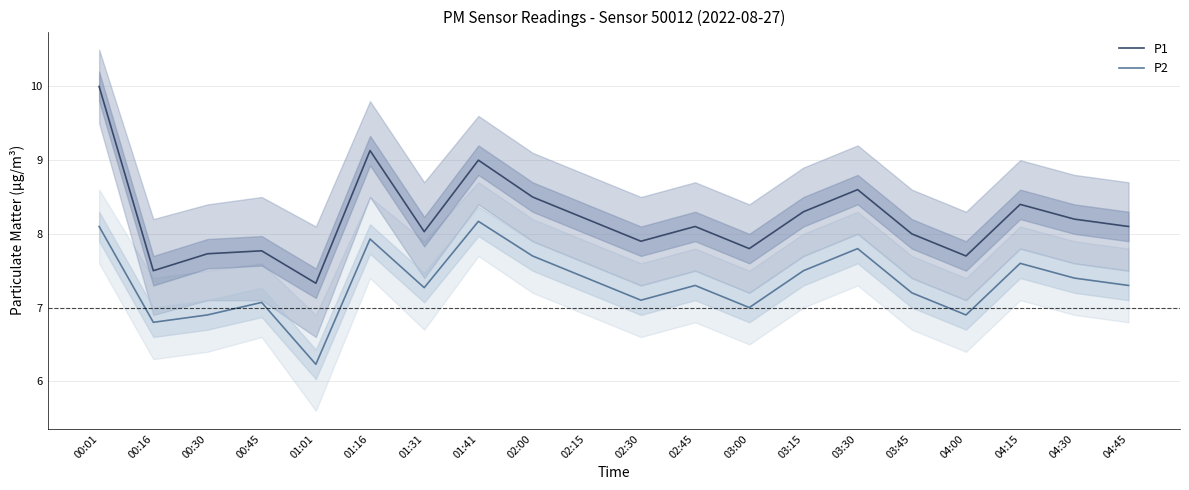

Reading right to left, extract all data points from this chart.

P1: 8.1	8.2	8.4	7.7	8.0	8.6	8.3	7.8	8.1	7.9	8.2	8.5	9.0	8.0	9.1	7.3	7.8	7.7	7.5	10.0
P2: 7.3	7.4	7.6	6.9	7.2	7.8	7.5	7.0	7.3	7.1	7.4	7.7	8.2	7.3	7.9	6.2	7.1	6.9	6.8	8.1